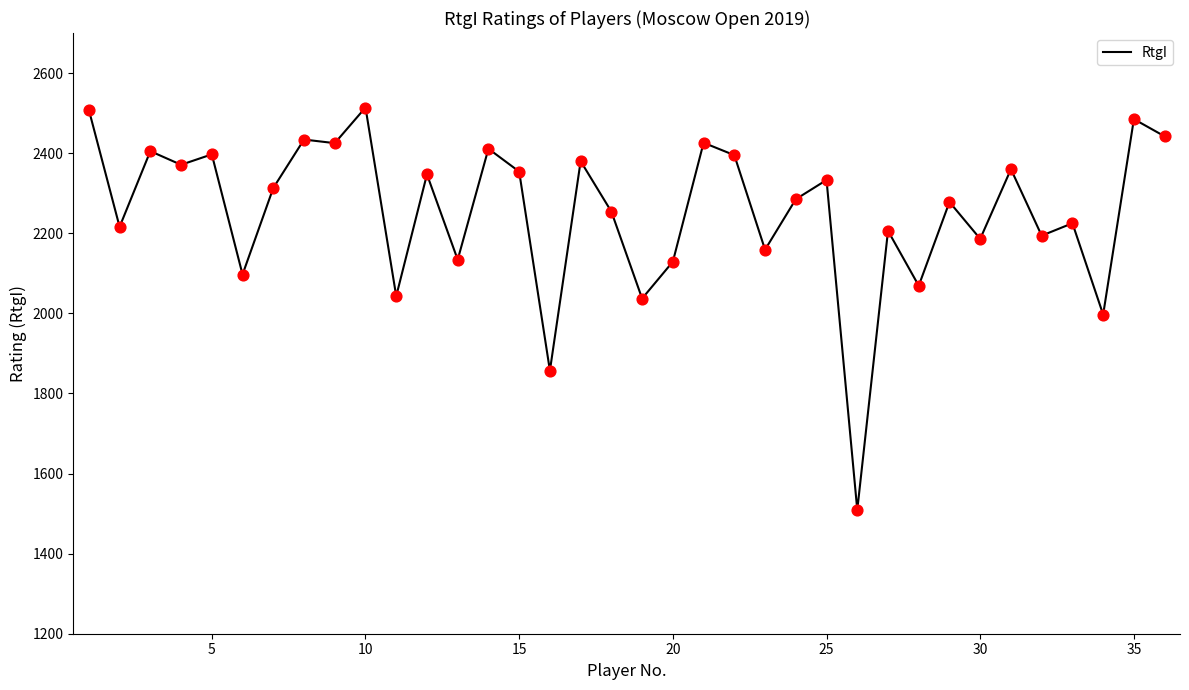

What is the difference between the maximum and minimum values?

1005